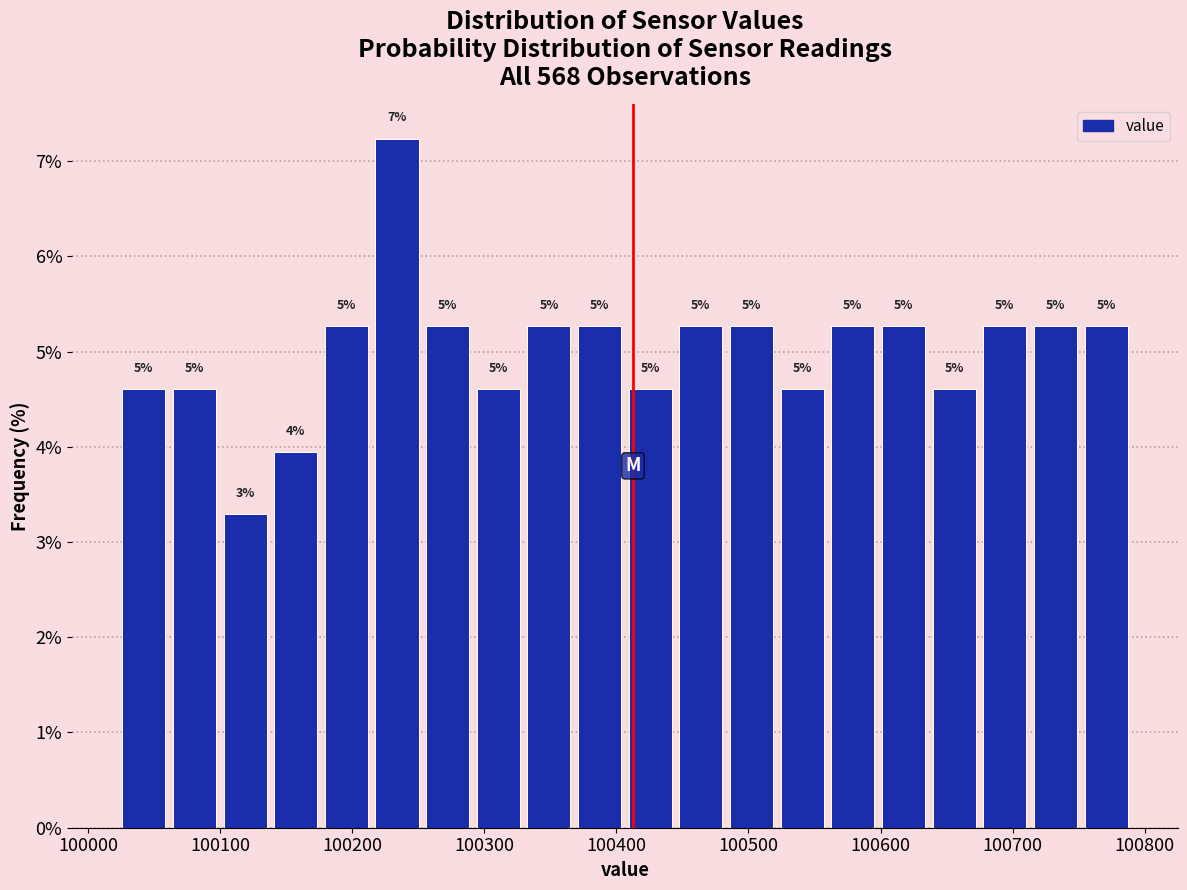

Around what value on the x-axis is the tallest bar? Give the approximate position of its centre, as read against the axis.

100230